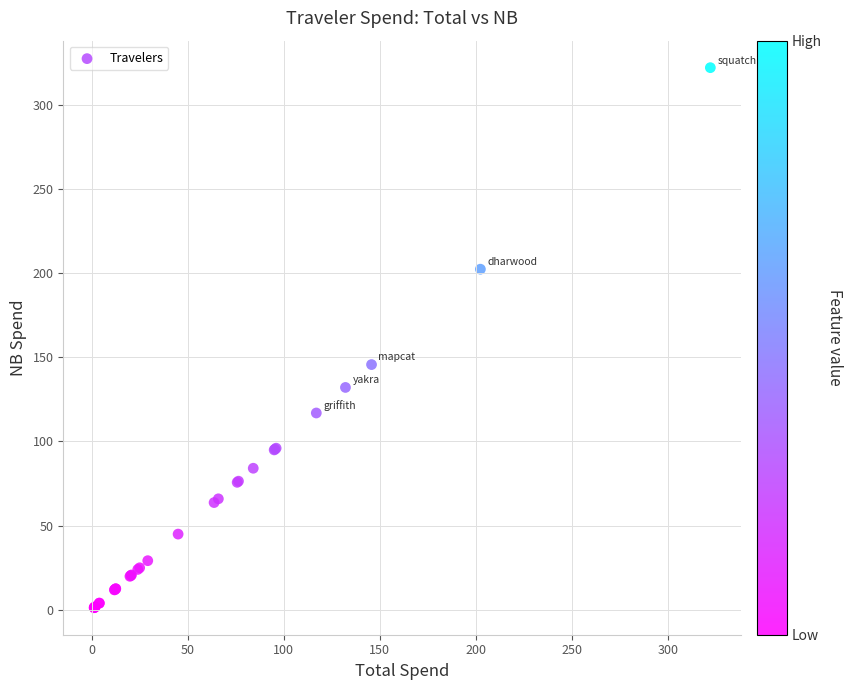

What Y value in the scatter plot is closest to 161?

145.7